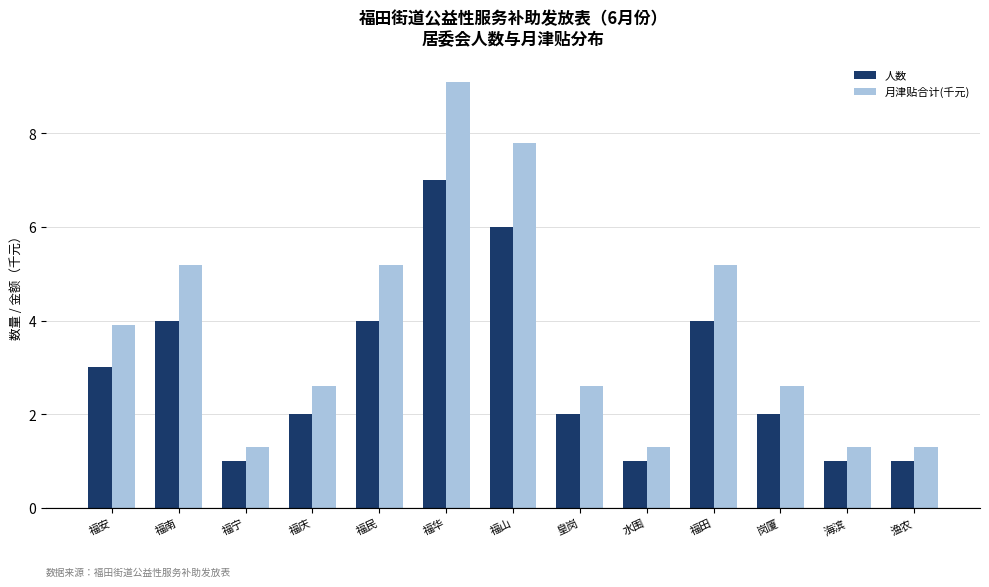

Where does the 月津贴合计(千元) series first go above 2?

福安